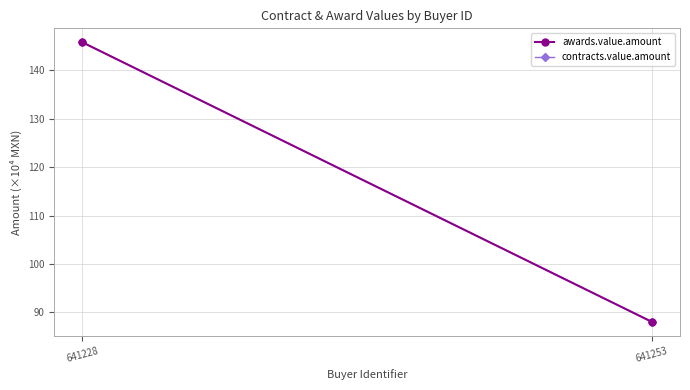

What is the sum of the awards.value.amount values at 641253 and 641228?

233.9